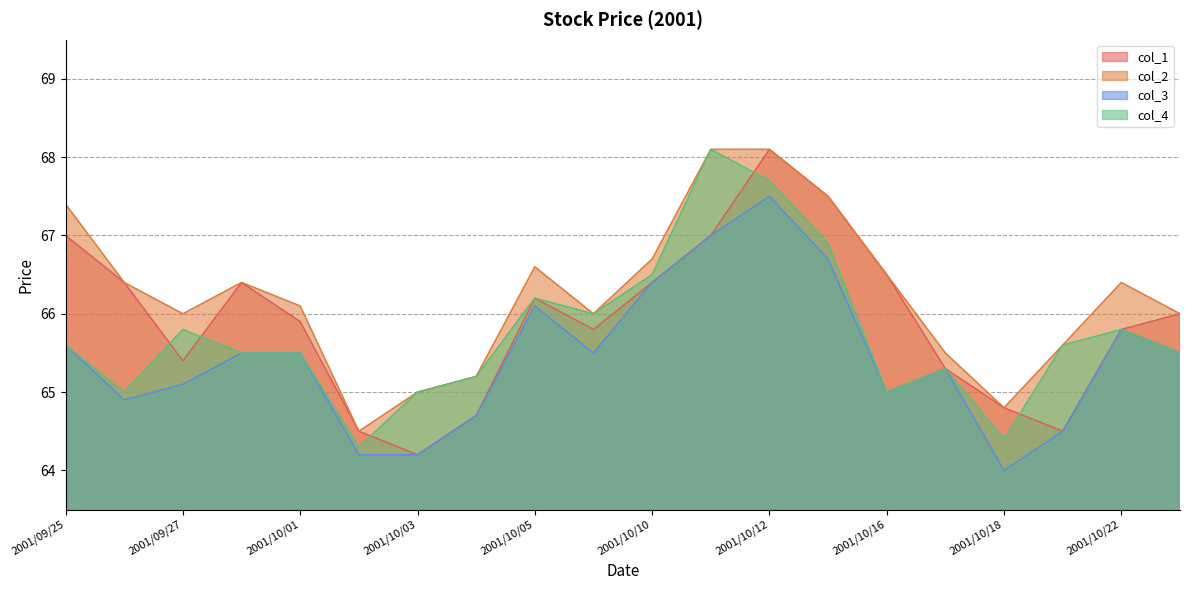

True or false: col_1 and col_3 intersect in this chart.

False